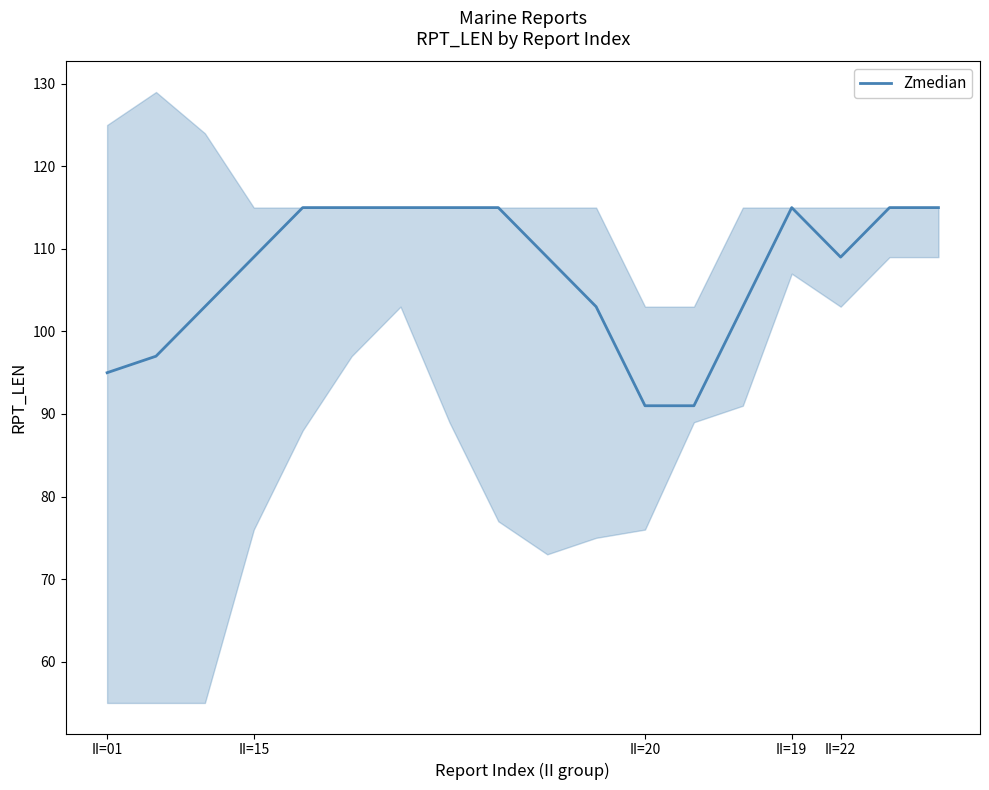

What is the difference between the maximum and minimum values?

24